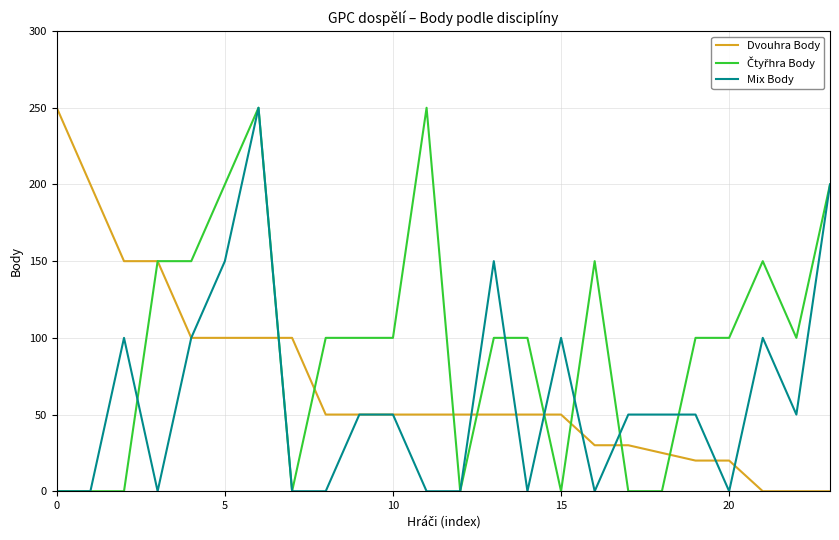

What is the maximum value for Mix Body?

250